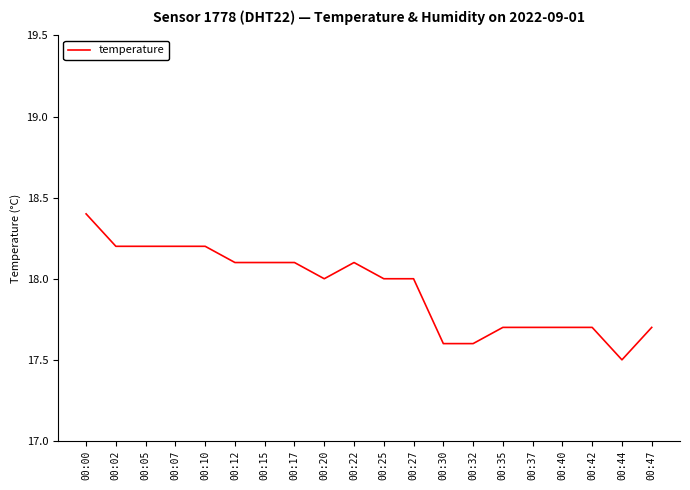

What is the change in value from 00:20 to 00:47?

-0.3